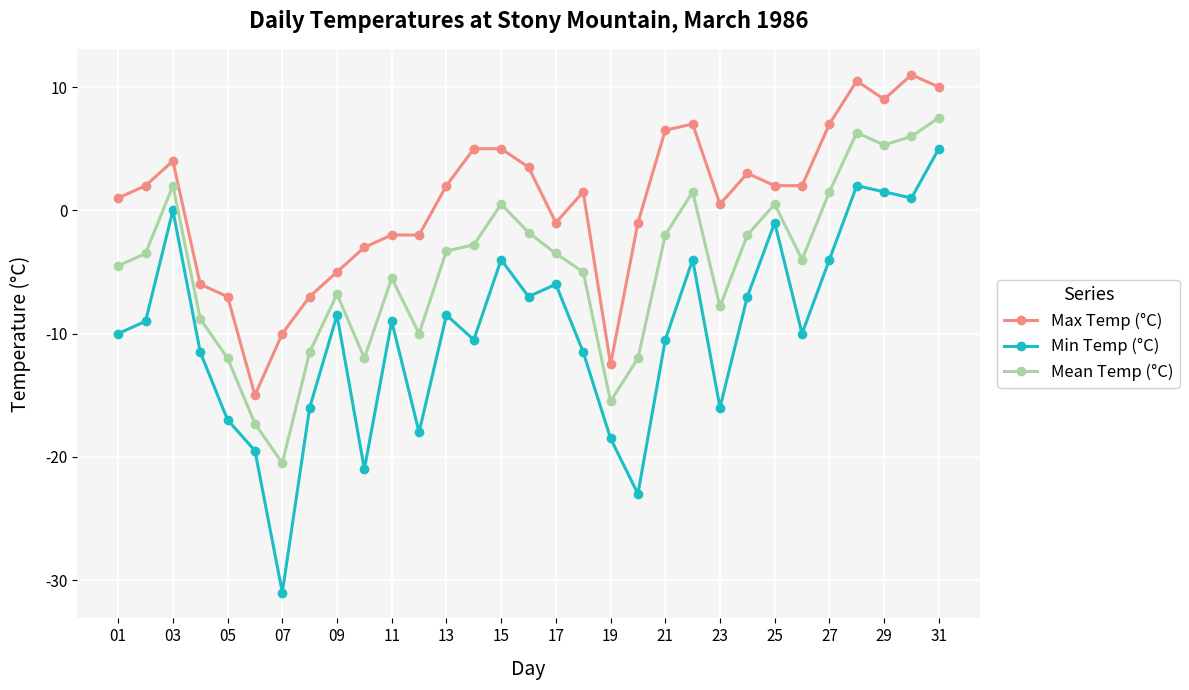

What is the difference between the maximum and minimum values in the Mean Temp (°C) series?

28.0